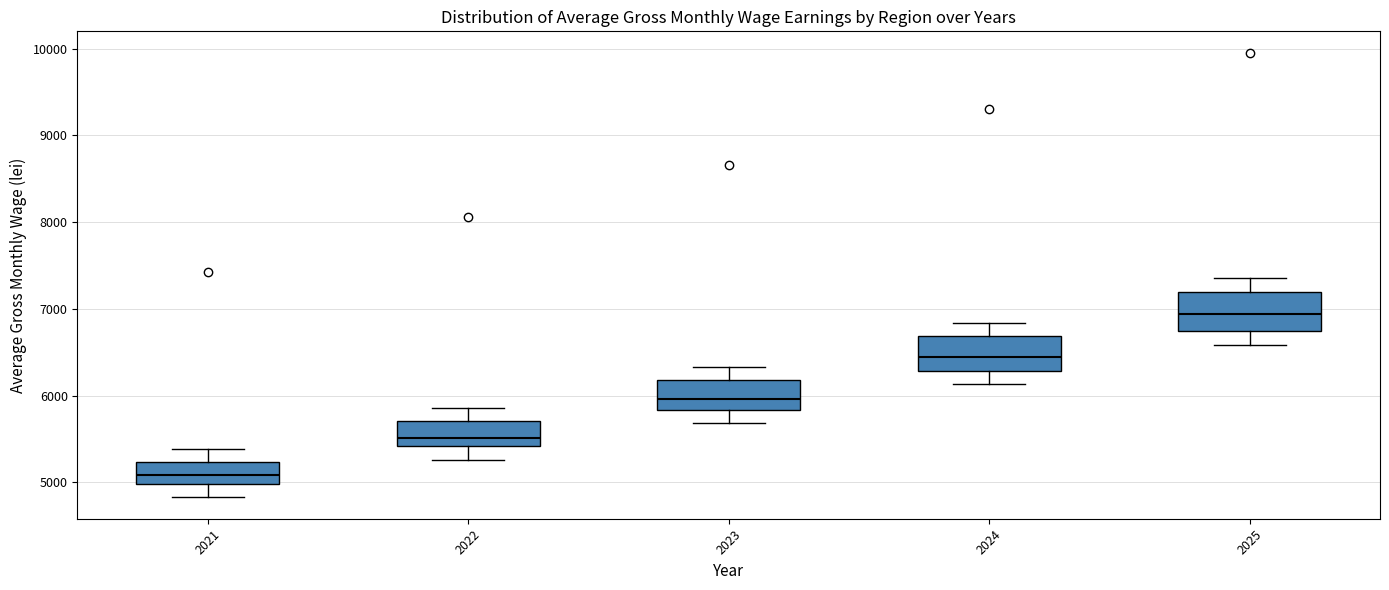

Reading left to right, transcribe this box plot: for each box, give where its median line is, the range the box spans, and where its two whiskers end, as read against the y-axis. The values are not printed on the chart, so give them approximately, as read against the axis.

2021: median 5100, box 5000 to 5200, whiskers 4800 to 5400
2022: median 5500, box 5400 to 5700, whiskers 5300 to 5900
2023: median 6000, box 5800 to 6200, whiskers 5700 to 6300
2024: median 6500, box 6300 to 6700, whiskers 6100 to 6800
2025: median 6900, box 6800 to 7200, whiskers 6600 to 7400